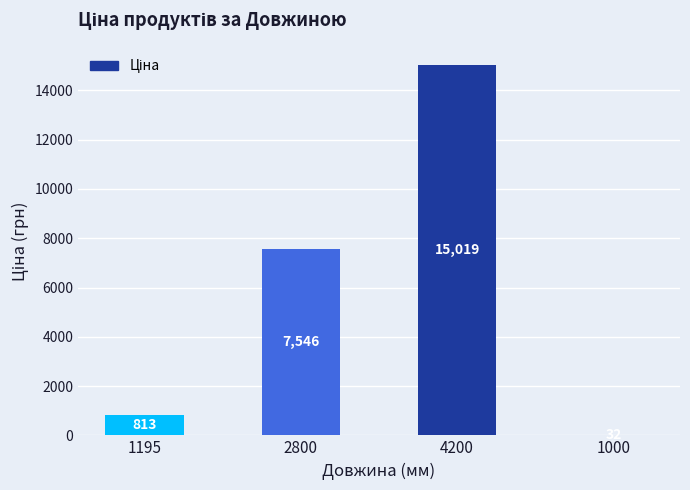

Which label corresponds to the largest value in the chart?

4200